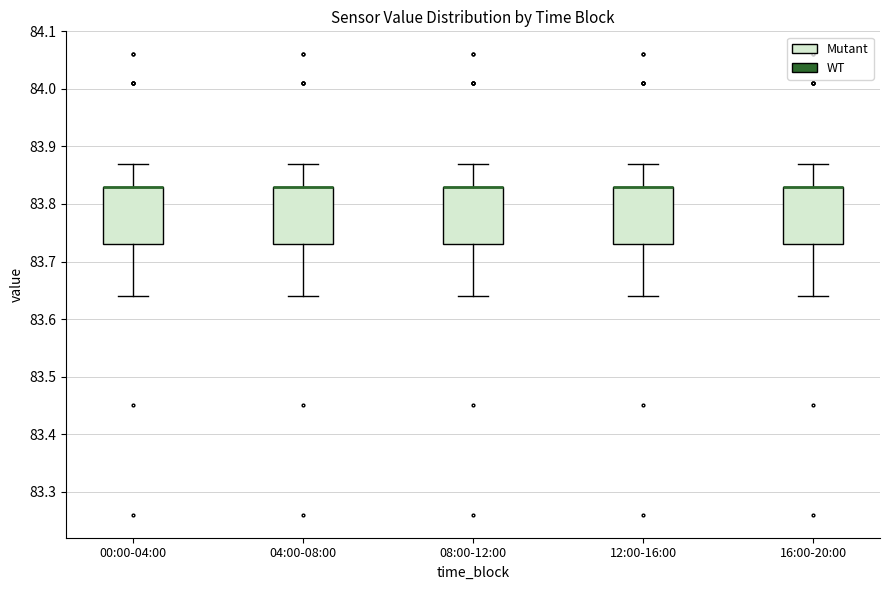

Reading left to right, read every box against the y-axis: the position of its median line, the range the box covers, and the ends of its whiskers. The values are not printed on the chart, so give them approximately, as read against the axis.

00:00-04:00: median 83.83 (drawn on the box's upper edge), box 83.73 to 83.83, whiskers 83.64 to 83.87
04:00-08:00: median 83.83 (drawn on the box's upper edge), box 83.73 to 83.83, whiskers 83.64 to 83.87
08:00-12:00: median 83.83 (drawn on the box's upper edge), box 83.73 to 83.83, whiskers 83.64 to 83.87
12:00-16:00: median 83.83 (drawn on the box's upper edge), box 83.73 to 83.83, whiskers 83.64 to 83.87
16:00-20:00: median 83.83 (drawn on the box's upper edge), box 83.73 to 83.83, whiskers 83.64 to 83.87